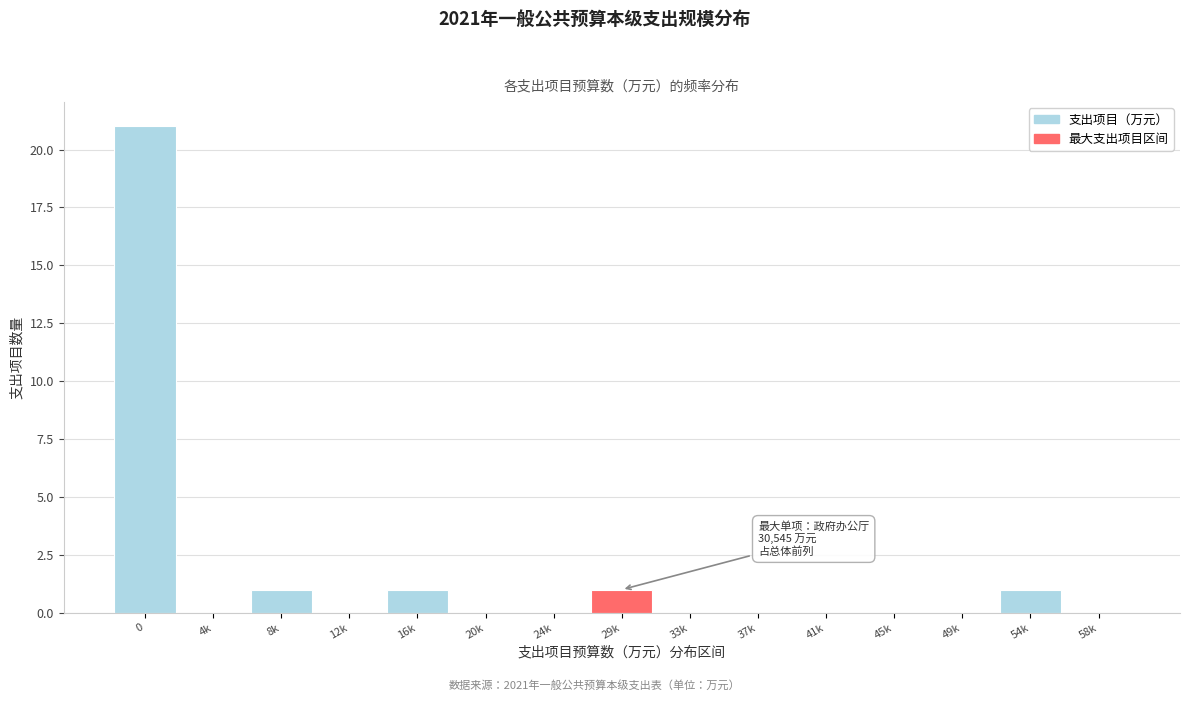

Reading right to left, what are all the values shown in this chart?

58k=0	54k=1	49k=0	45k=0	41k=0	37k=0	33k=0	29k=1	24k=0	20k=0	16k=1	12k=0	8k=1	4k=0	0=21